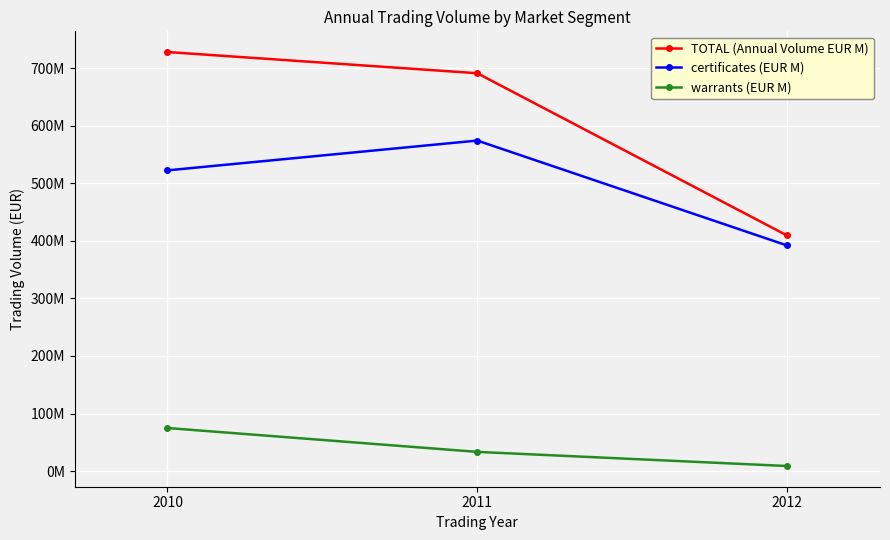

What is the maximum value shown in the chart?

728255231.6